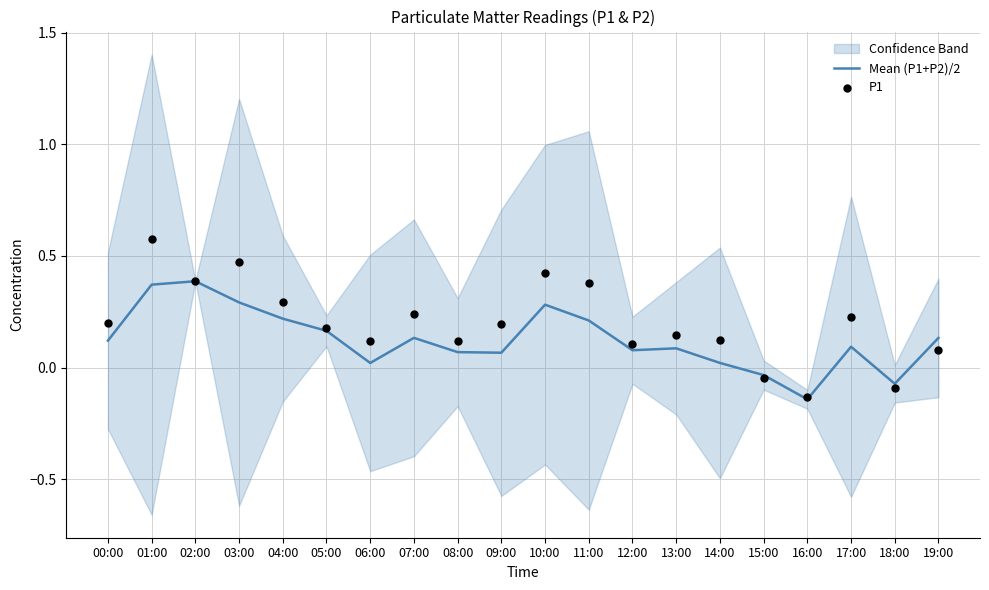

What is the total value across all series at 06:00?

0.1